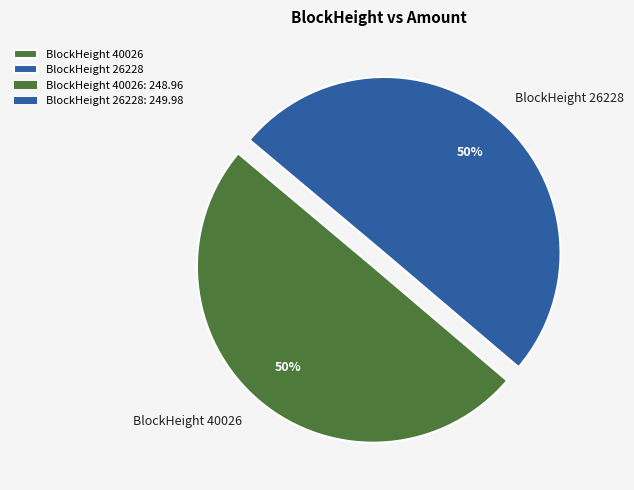

Is the sum of BlockHeight 40026 and BlockHeight 26228 greater than half?

Yes